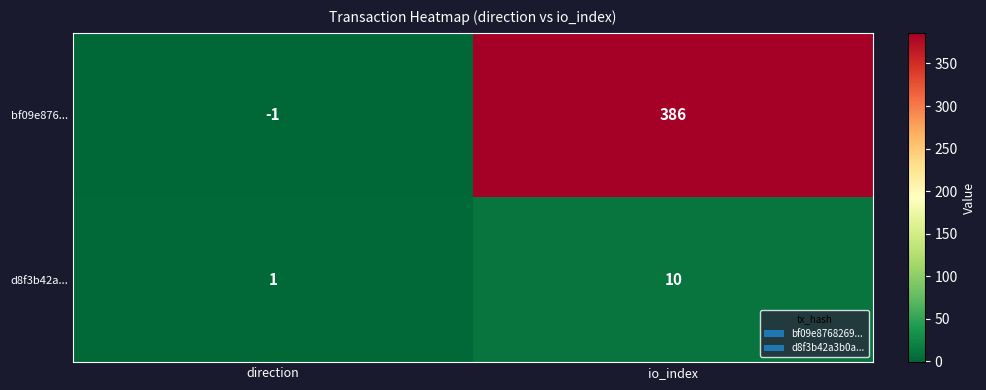

Reading left to right, extract all data points from this chart.

bf09e876...: direction=-1	io_index=386
d8f3b42a...: direction=1	io_index=10